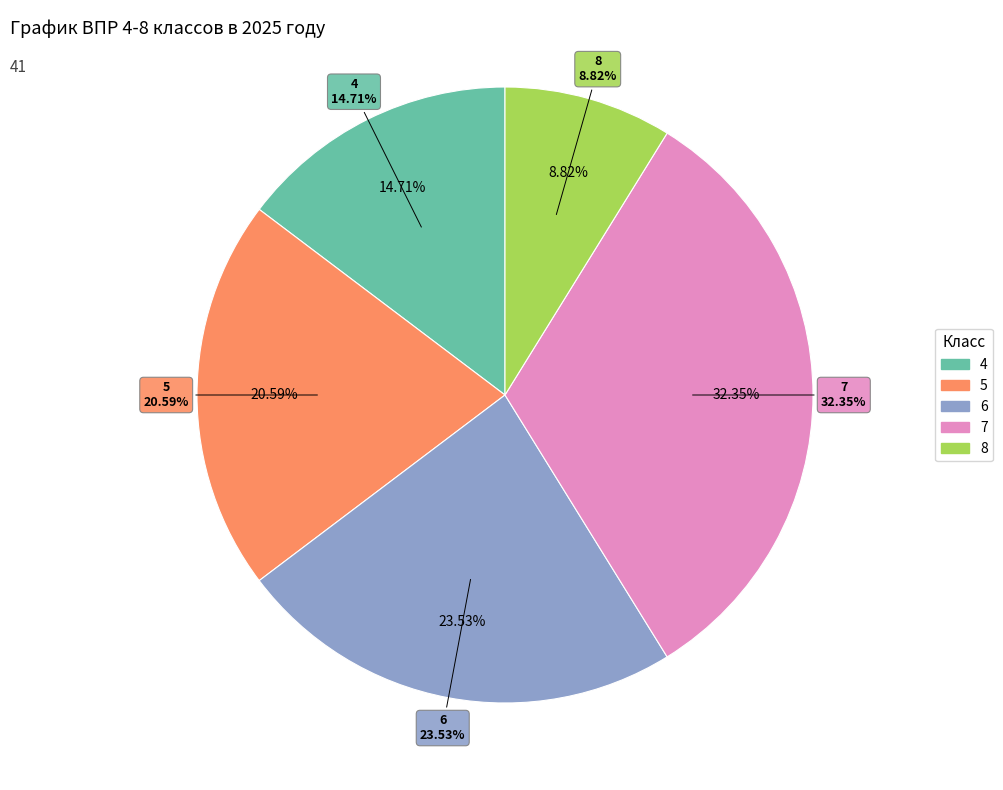

What percentage is the 4 slice, to the nearest percent?

15%